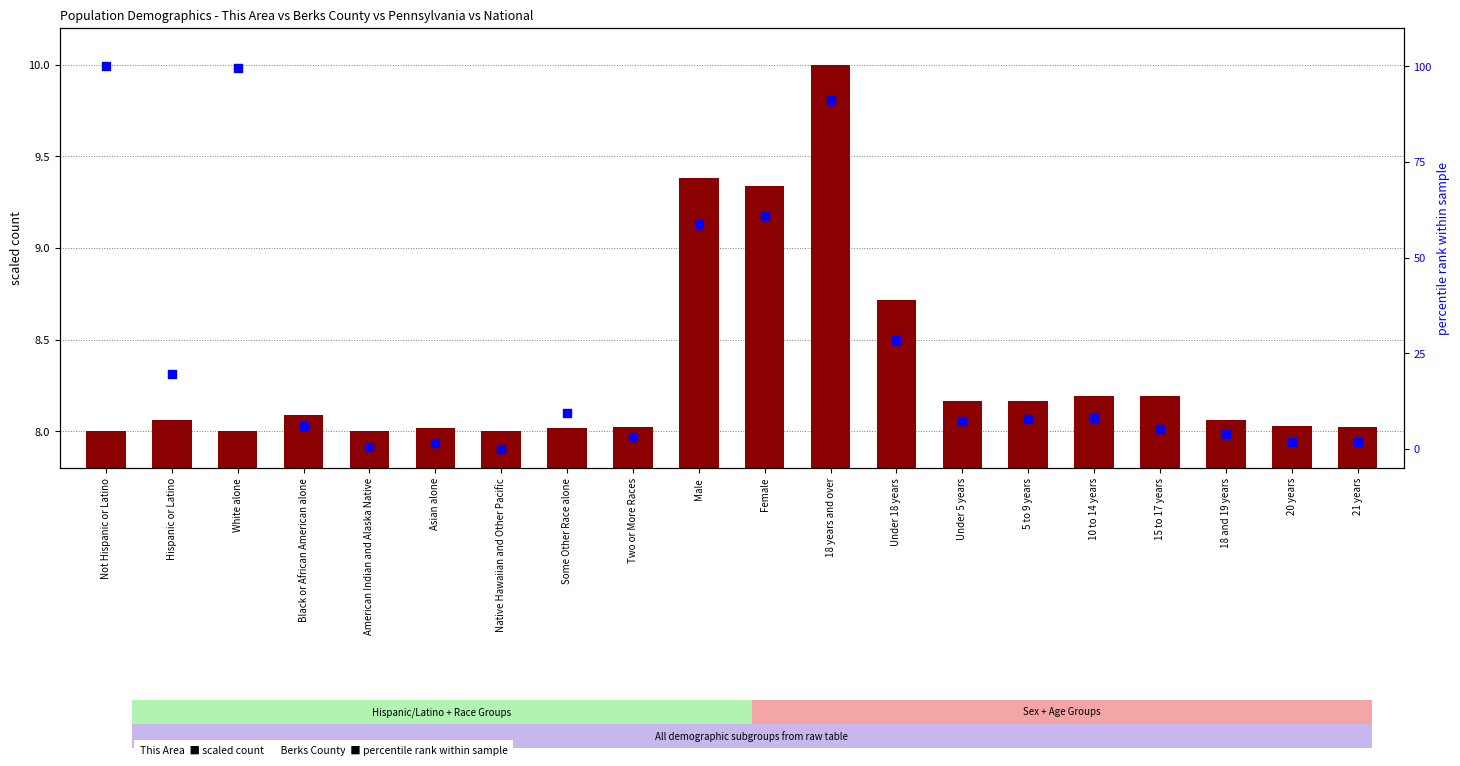

Is the value of Berks County % of max at 18 and 19 years greater than the value of This Area (scaled) at Two or More Races?

No